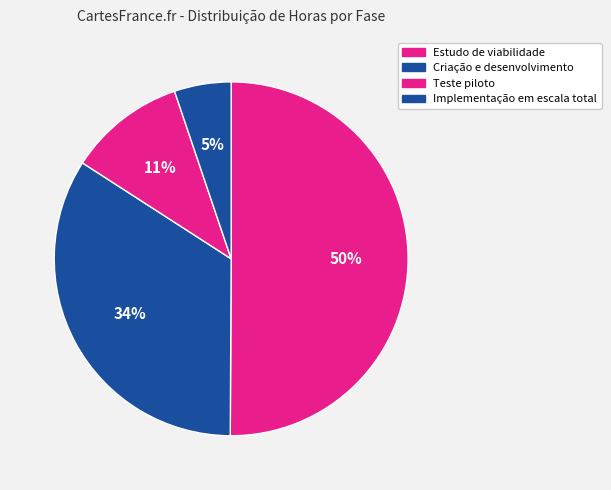

Rank the categories by value from highest to lowest.

Estudo de viabilidade, Criação e desenvolvimento, Teste piloto, Implementação em escala total